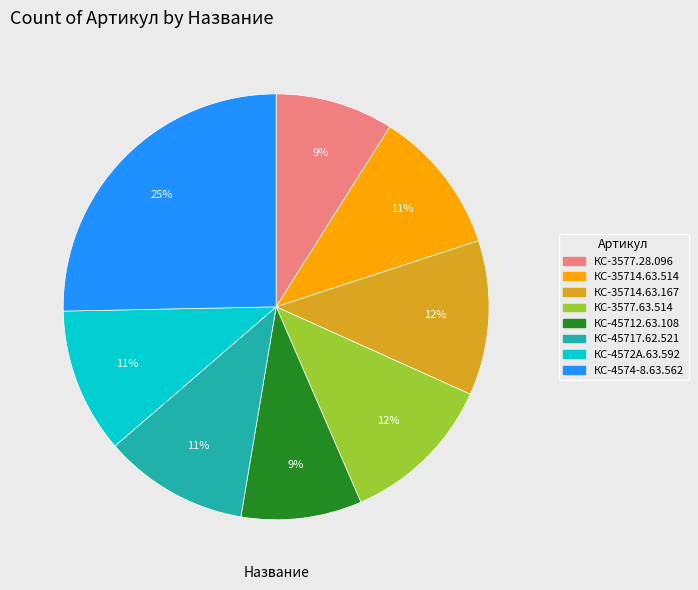

What percentage is the КС-4572А.63.592 slice, to the nearest percent?

11%